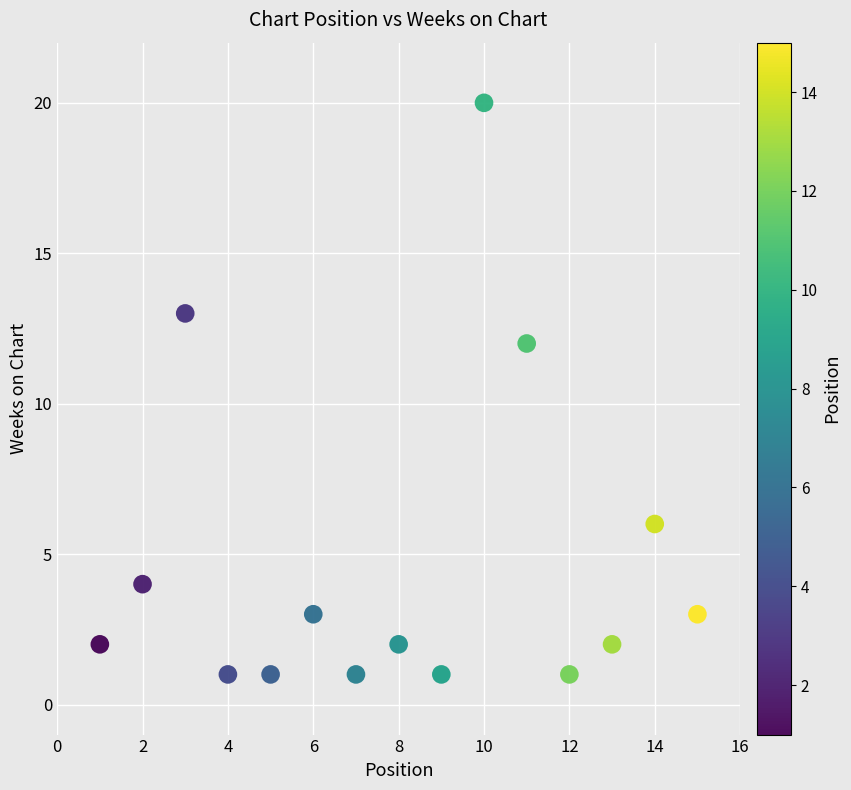

What Y value in the scatter plot is closest to 10?

12